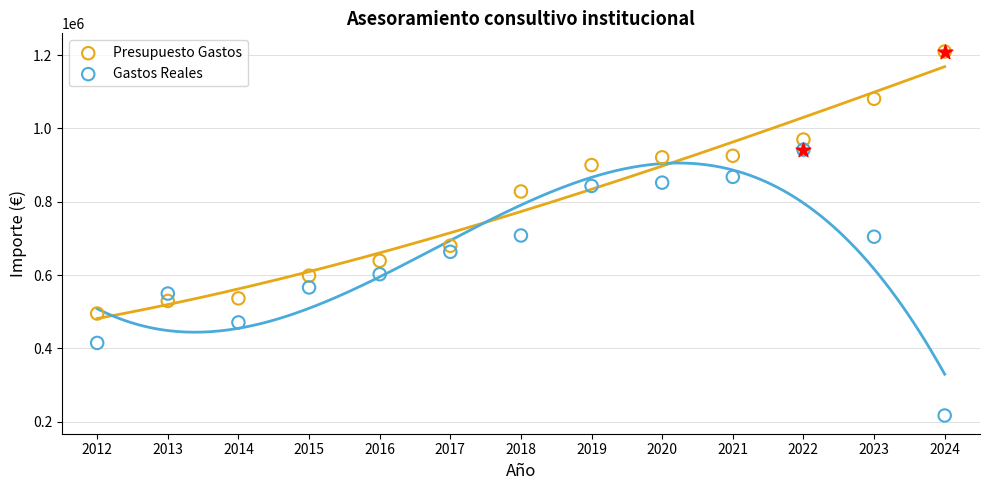

Which series reaches the maximum Y coordinate?

Presupuesto Gastos